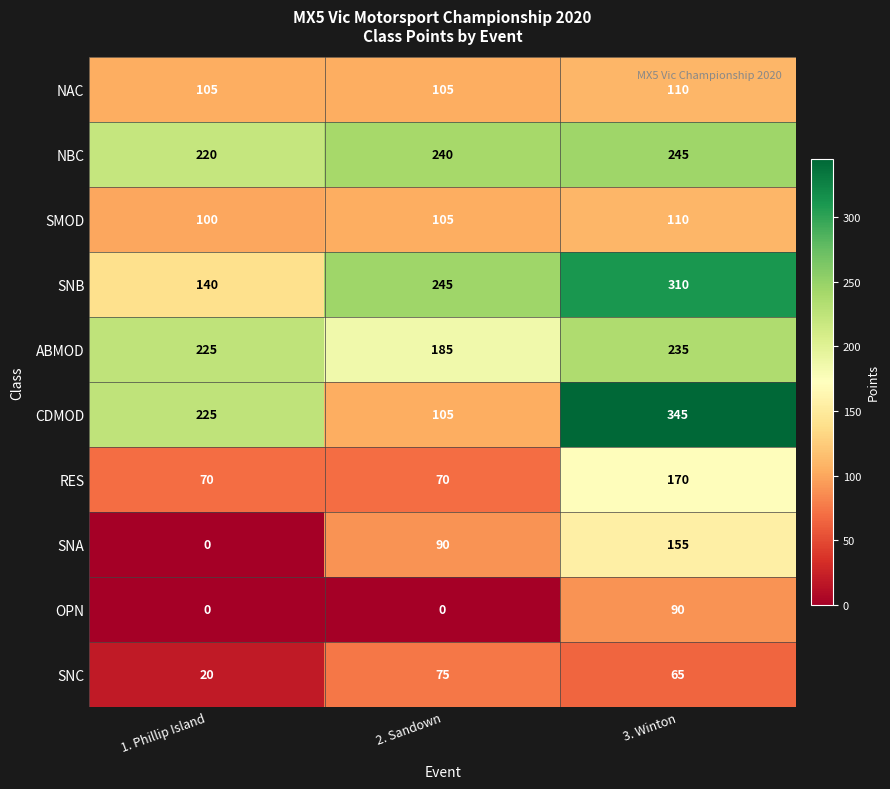

At which category does the chart reach its peak across all series?

3. Winton